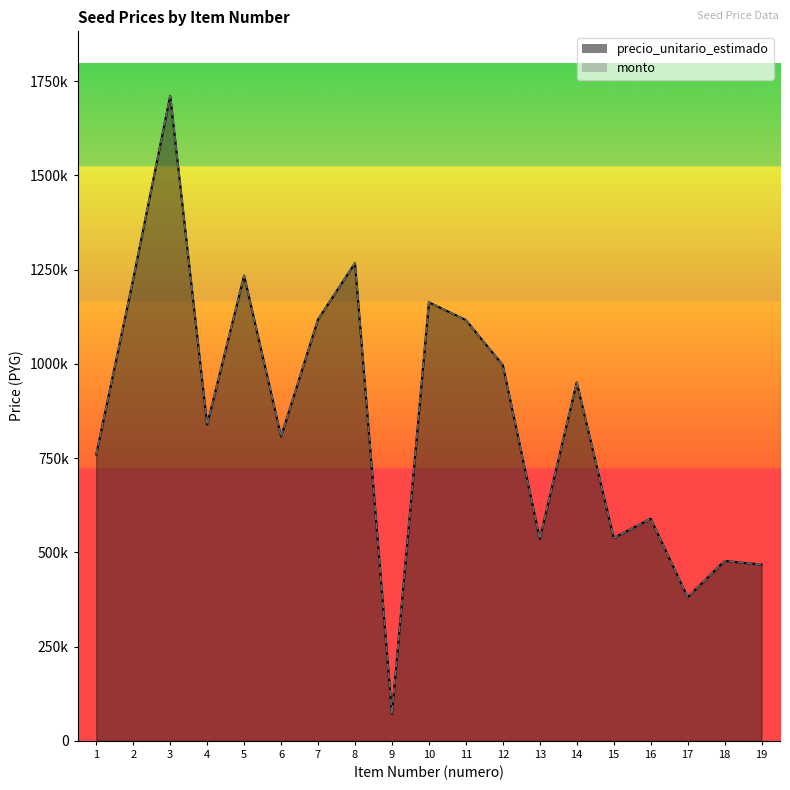

Where is monto nearest to the value 891333?

4